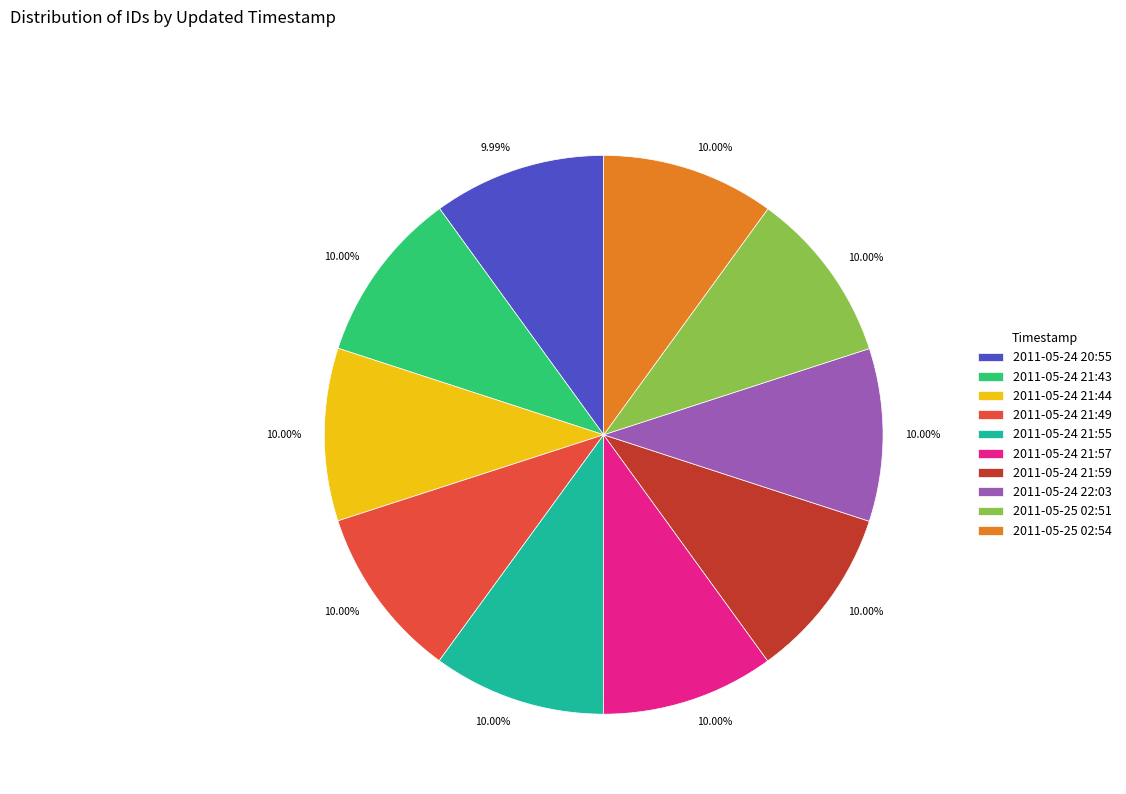

Count the number of slices in the pie.

10